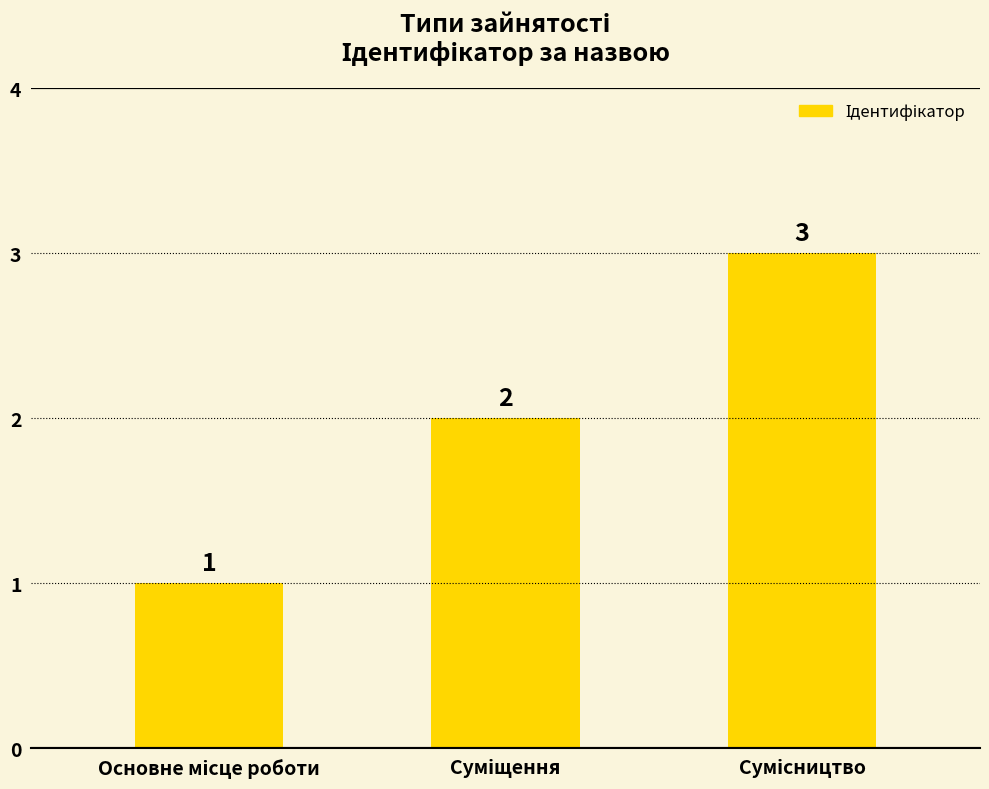

What is the value of the 1st bar from the left?

1